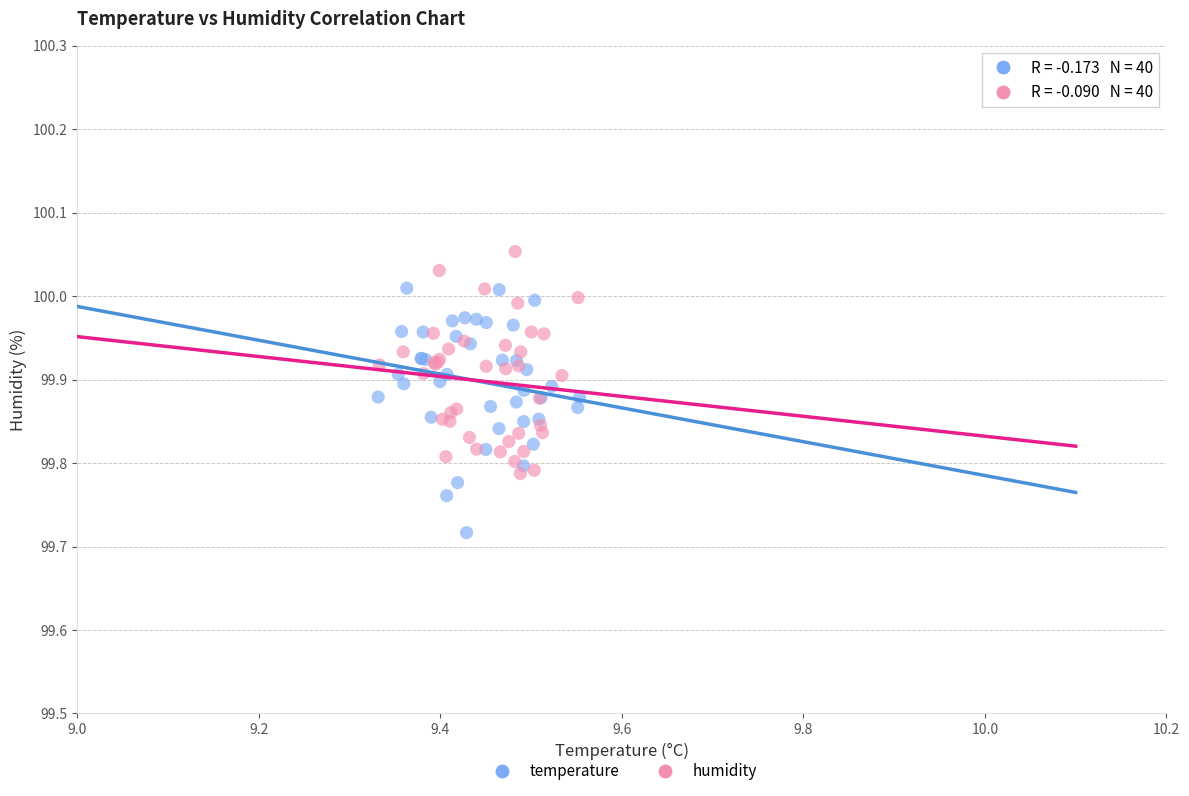

What are all the series names shown in the legend?

temperature, humidity